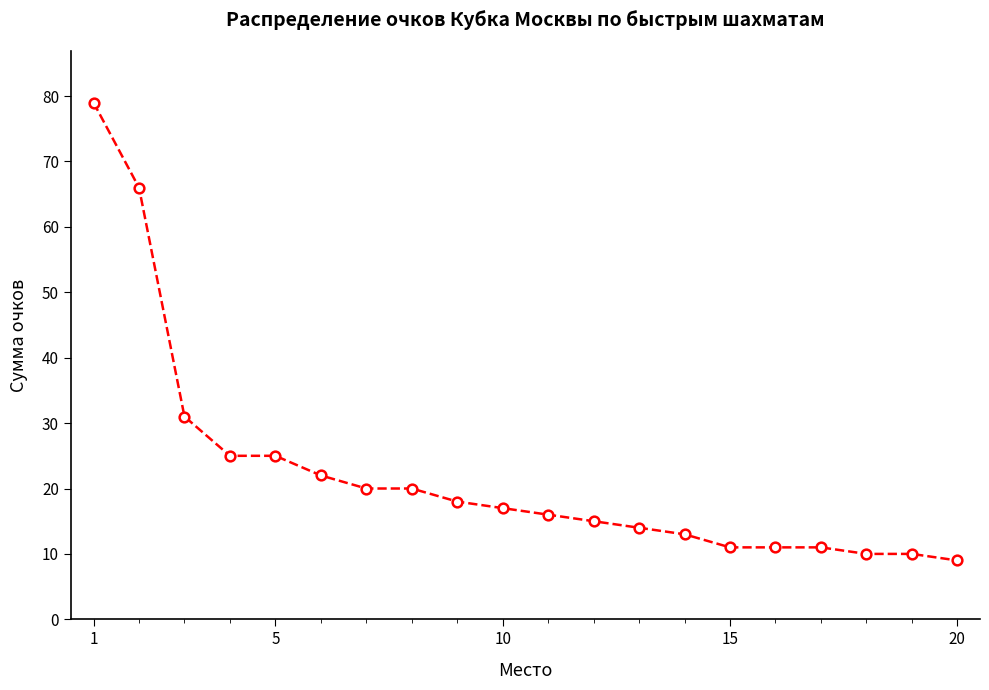

Reading left to right, extract all data points from this chart.

79	66	31	25	25	22	20	20	18	17	16	15	14	13	11	11	11	10	10	9